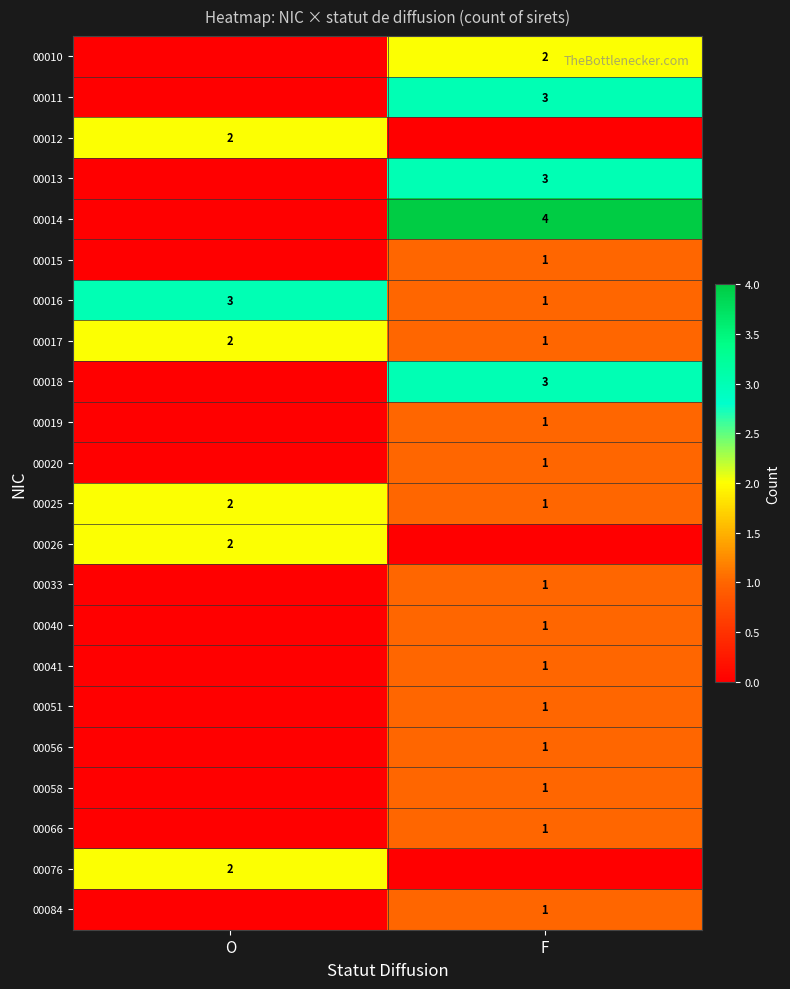

Is the value of 00012 at O greater than the value of 00066 at F?

Yes